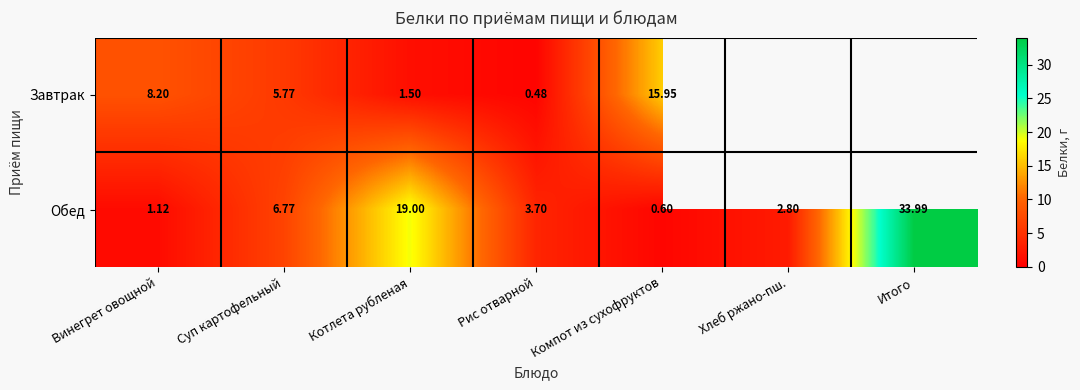

Is the value of Обед at Котлета рубленая greater than the value of Завтрак at Котлета рубленая?

Yes